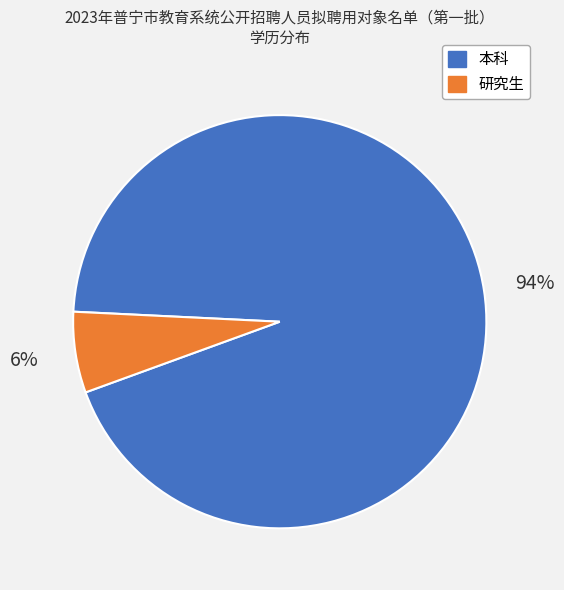

What is the majority slice?

本科